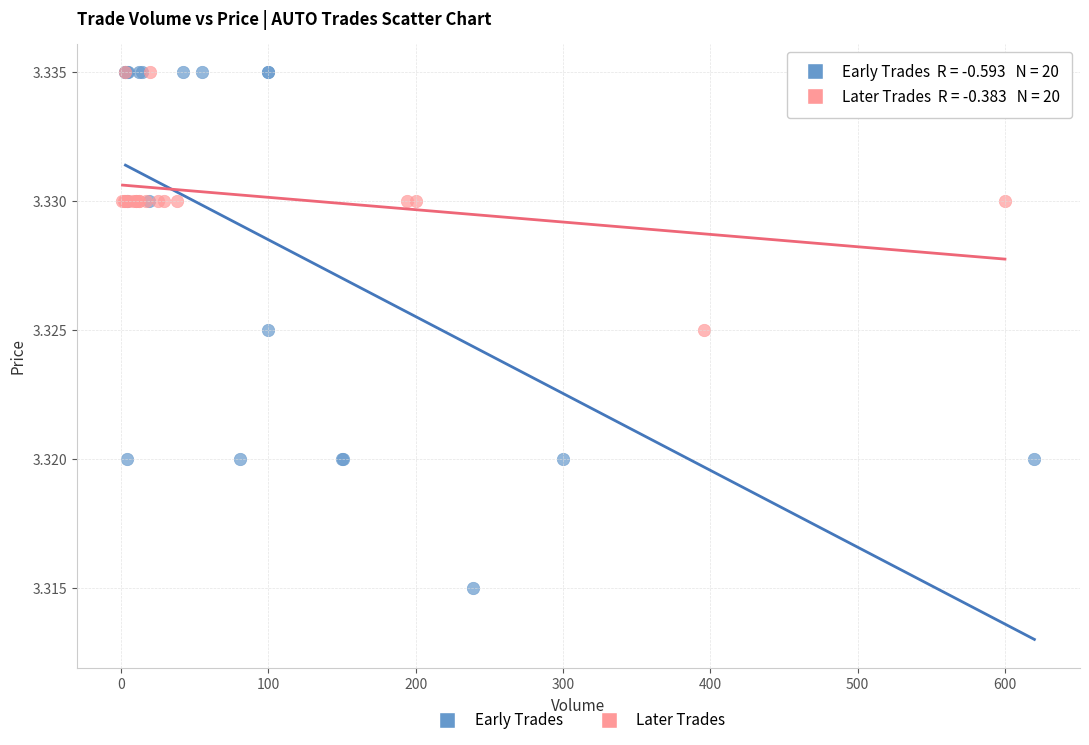

Which series contains the lowest Y value?

Early Trades